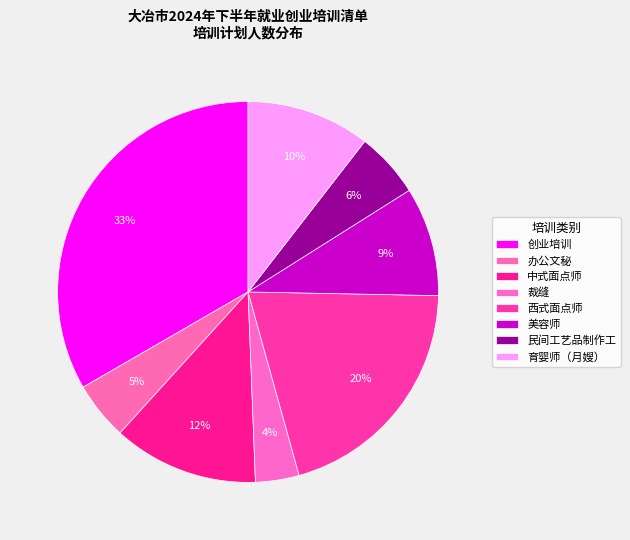

What is the total percentage of 西式面点师 and 中式面点师?

32.7%